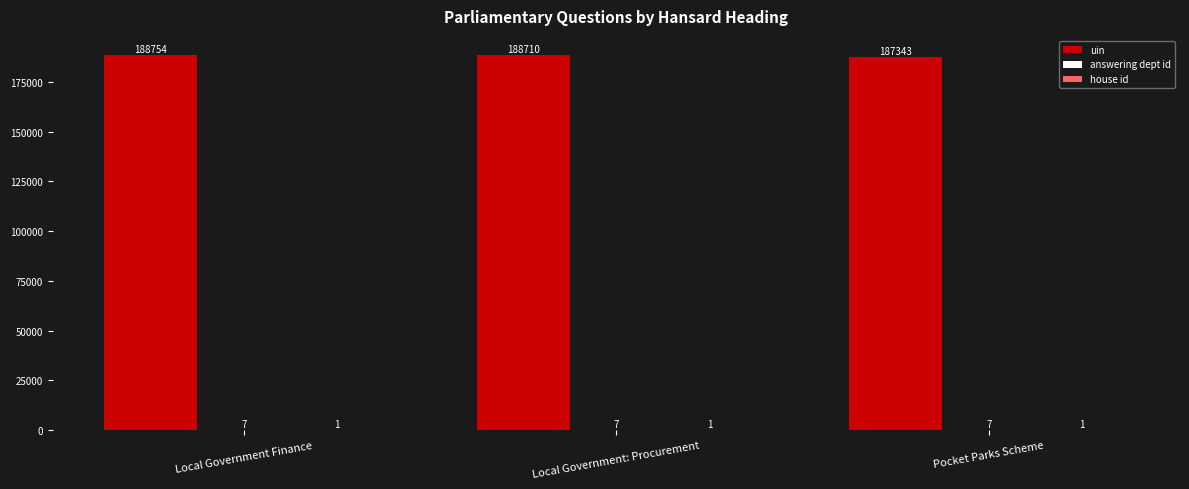

At which label does uin reach its peak?

Local Government Finance